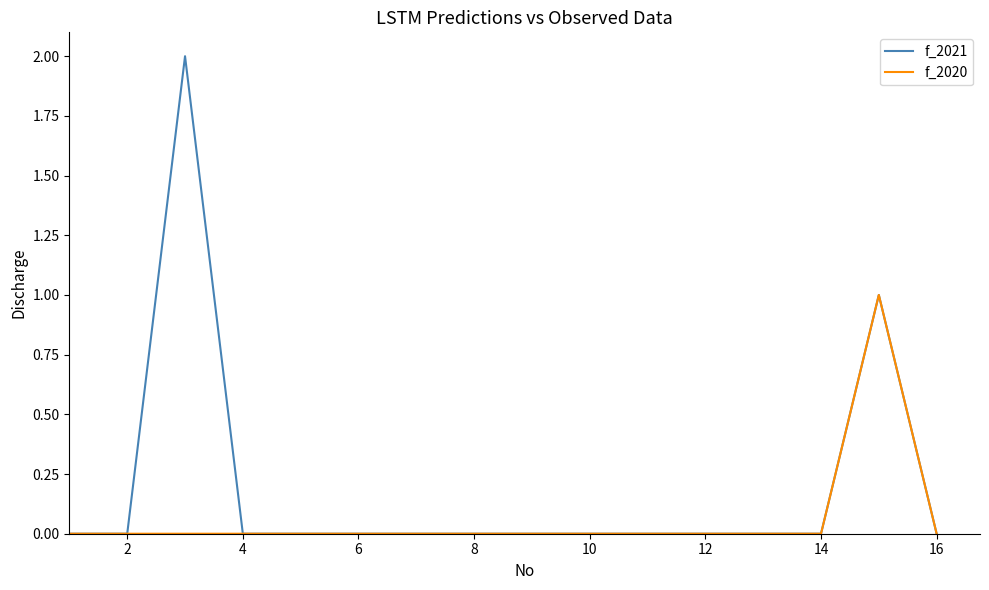

Is this an area chart (filled region under the line)?

No